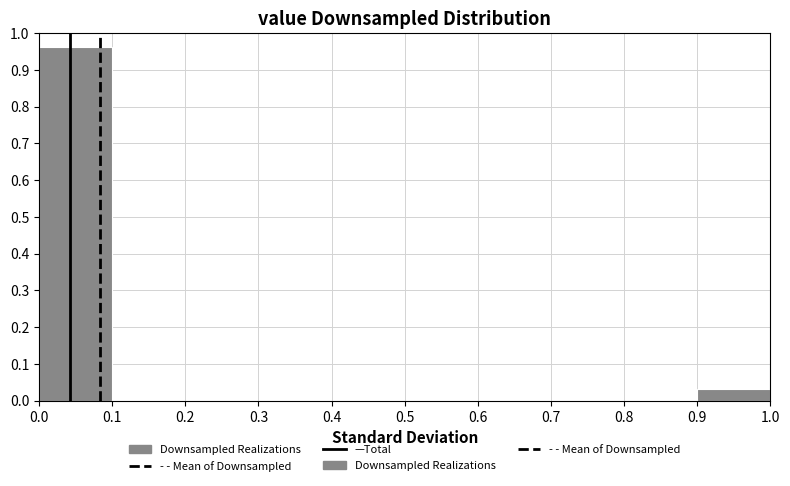

How tall is the bar that spans 0.0 to 0.1 on the x-axis? The values are not printed on the chart, so give them approximately, as read against the axis.

0.96